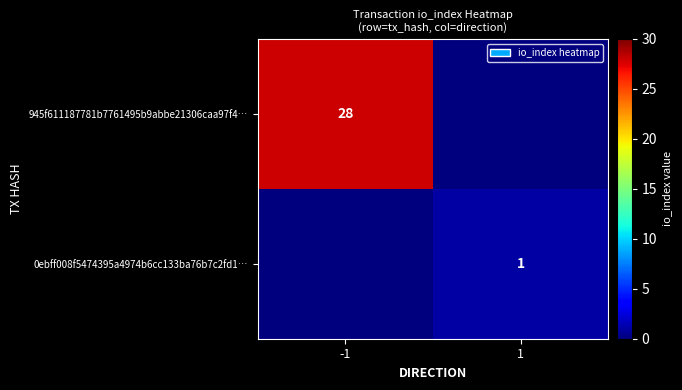

Is it true that 0ebff008f5474395a4974b6cc133ba76b7c2fd1… equals 0 at 1?

False